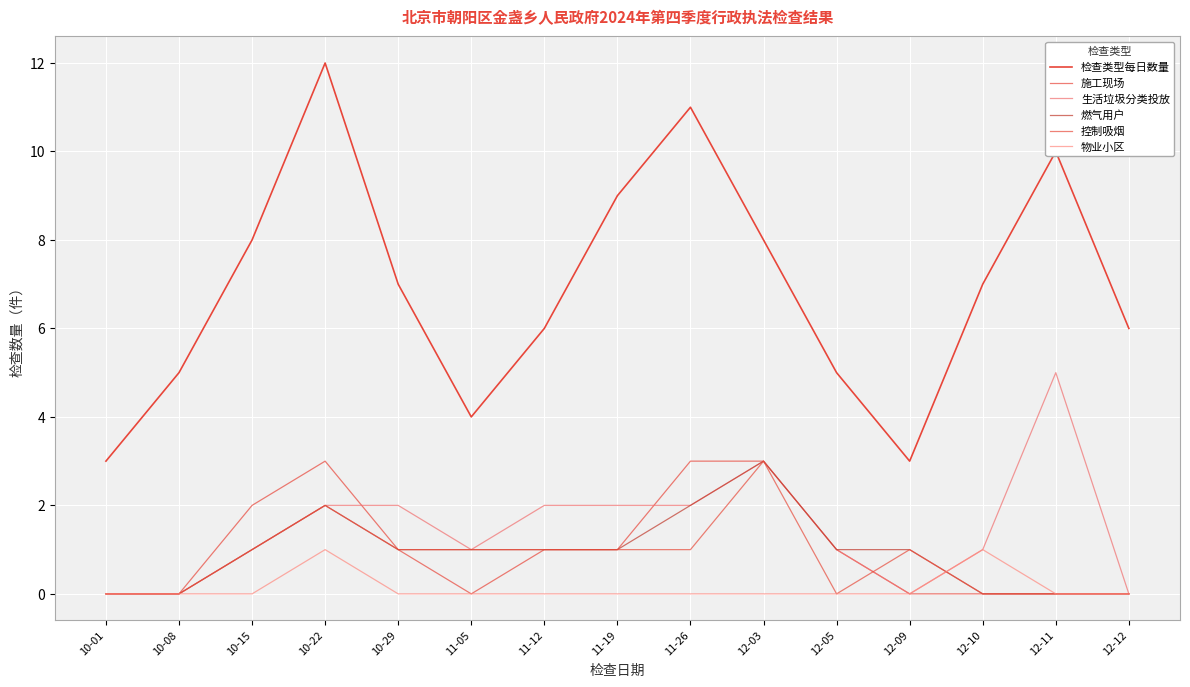

What position from the left is 11-05?

6